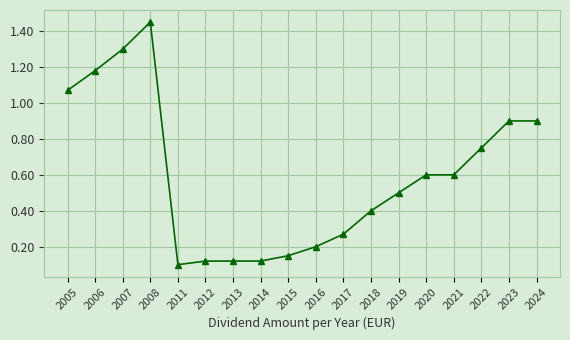

What is the sum of the values at 2020 and 2017?

0.9